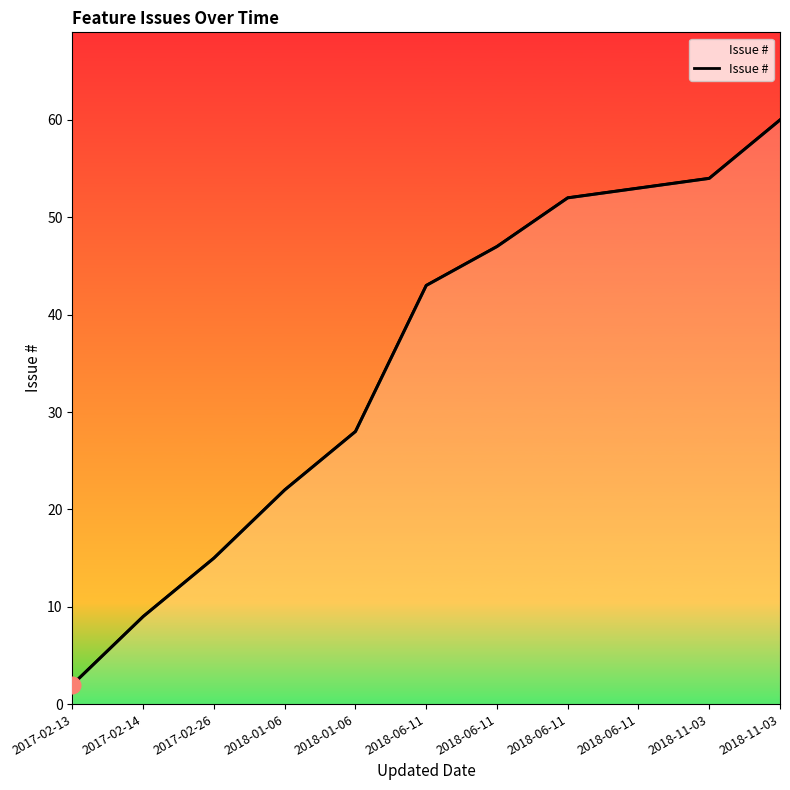

What is the minimum value shown in the chart?

2